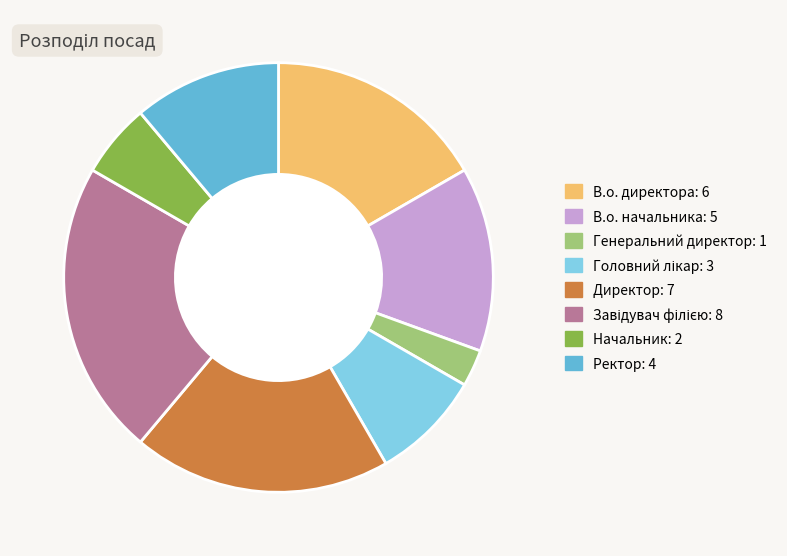

True or false: Начальник: 2 accounts for 16% of the total.

False